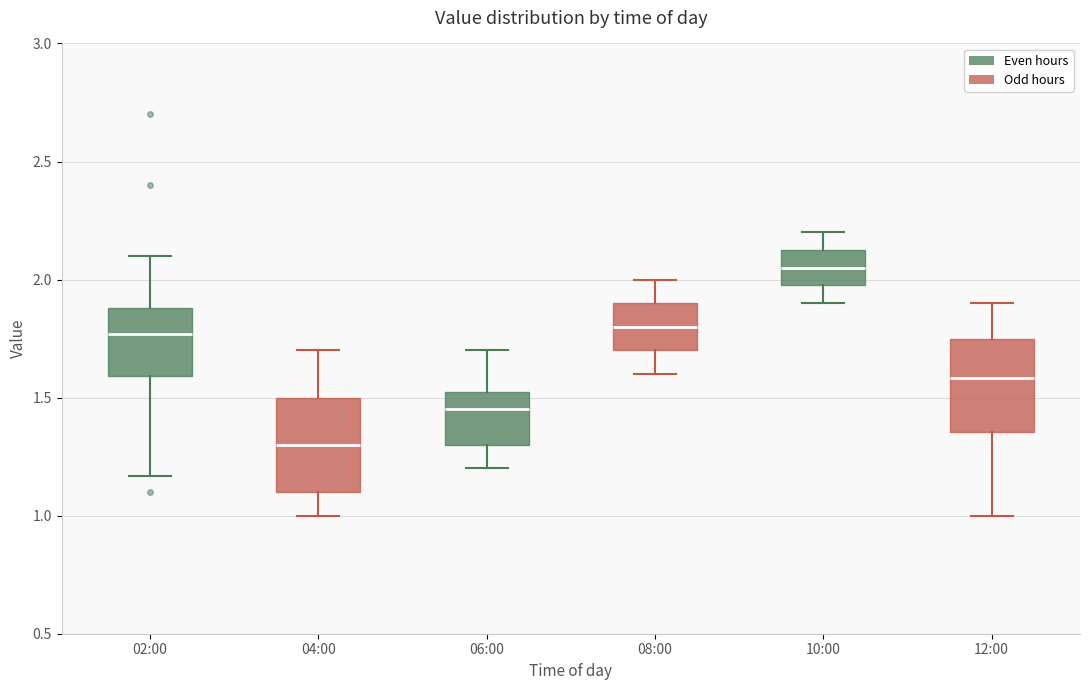

Which box's median line is the lowest?

04:00